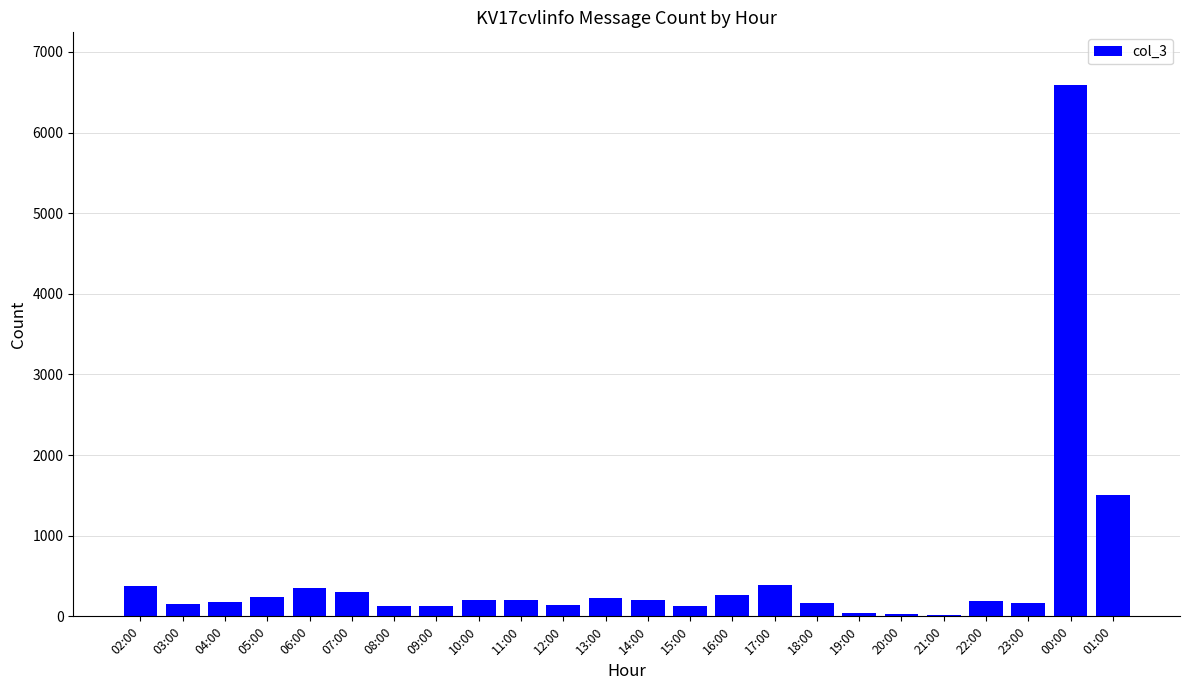

Approximately how many times larger is the value at 10:00 compared to 16:00?

0.7